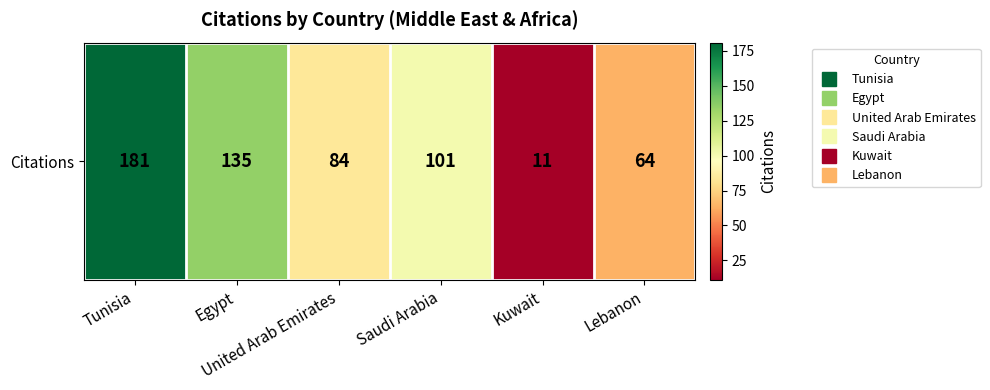

What is the difference between the maximum and minimum values?

170